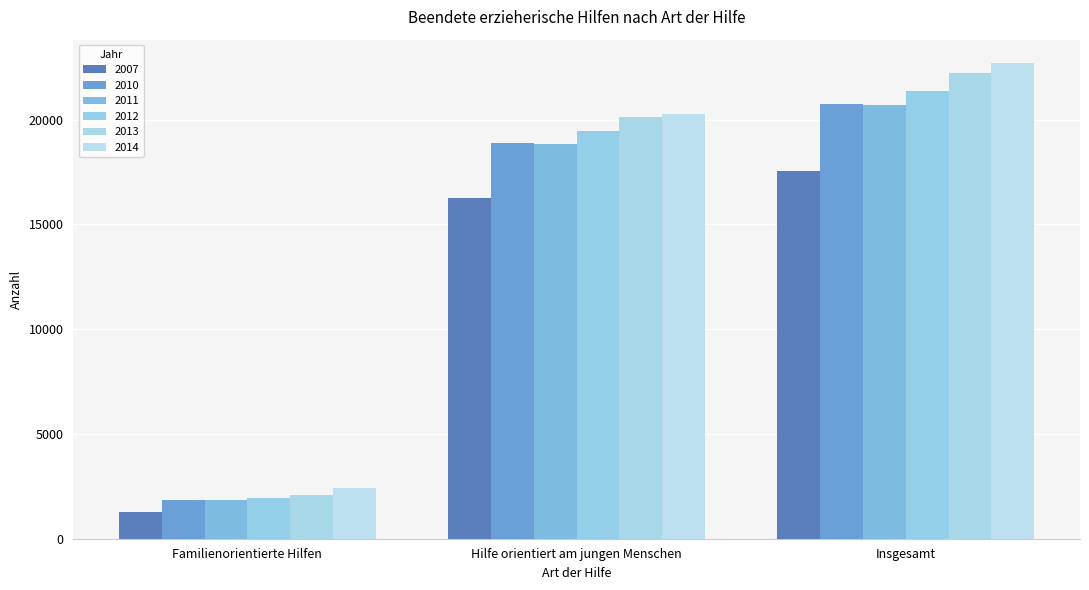

At which label does 2013 first exceed 20145?

Insgesamt